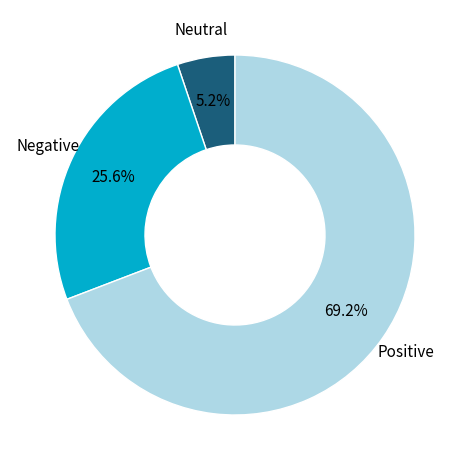

Does any single category account for the majority?

Yes